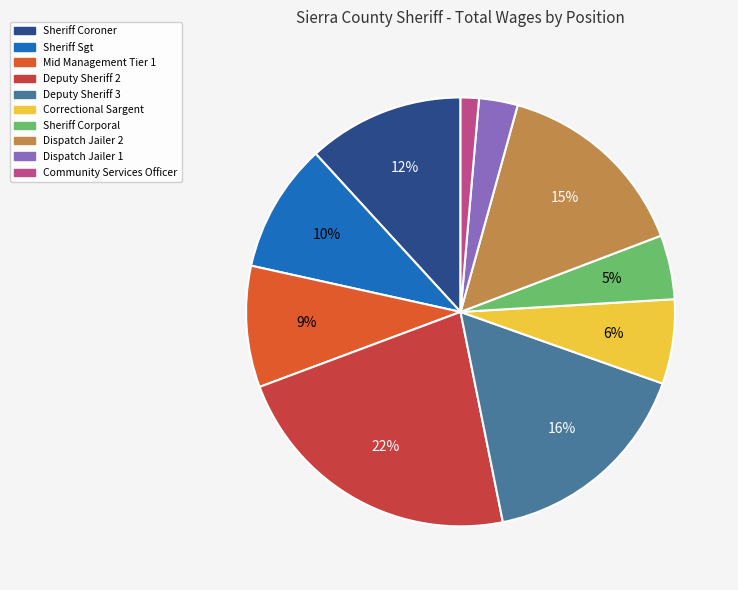

Is there a majority slice in this chart?

No